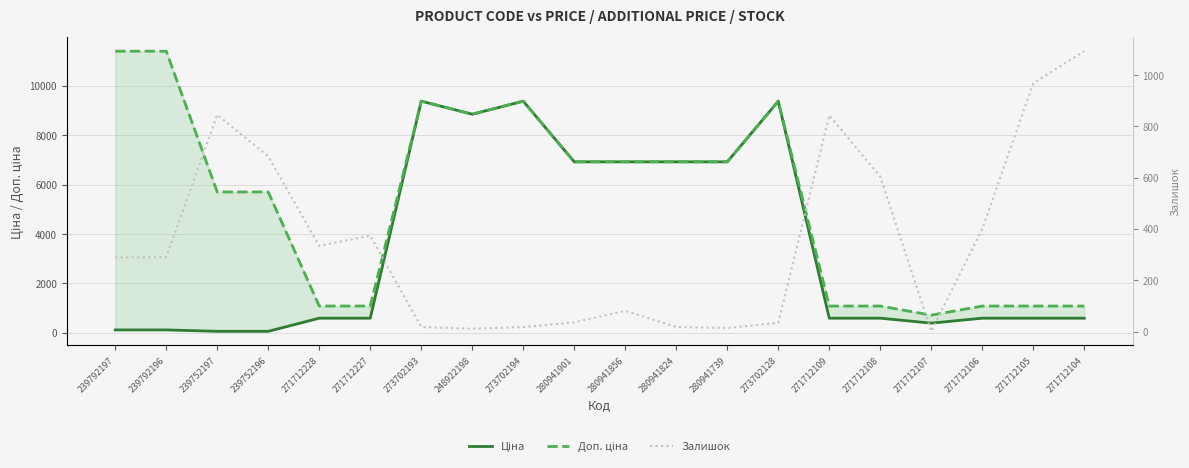

What is the difference between the highest and lowest values at 280941856?

6844.7